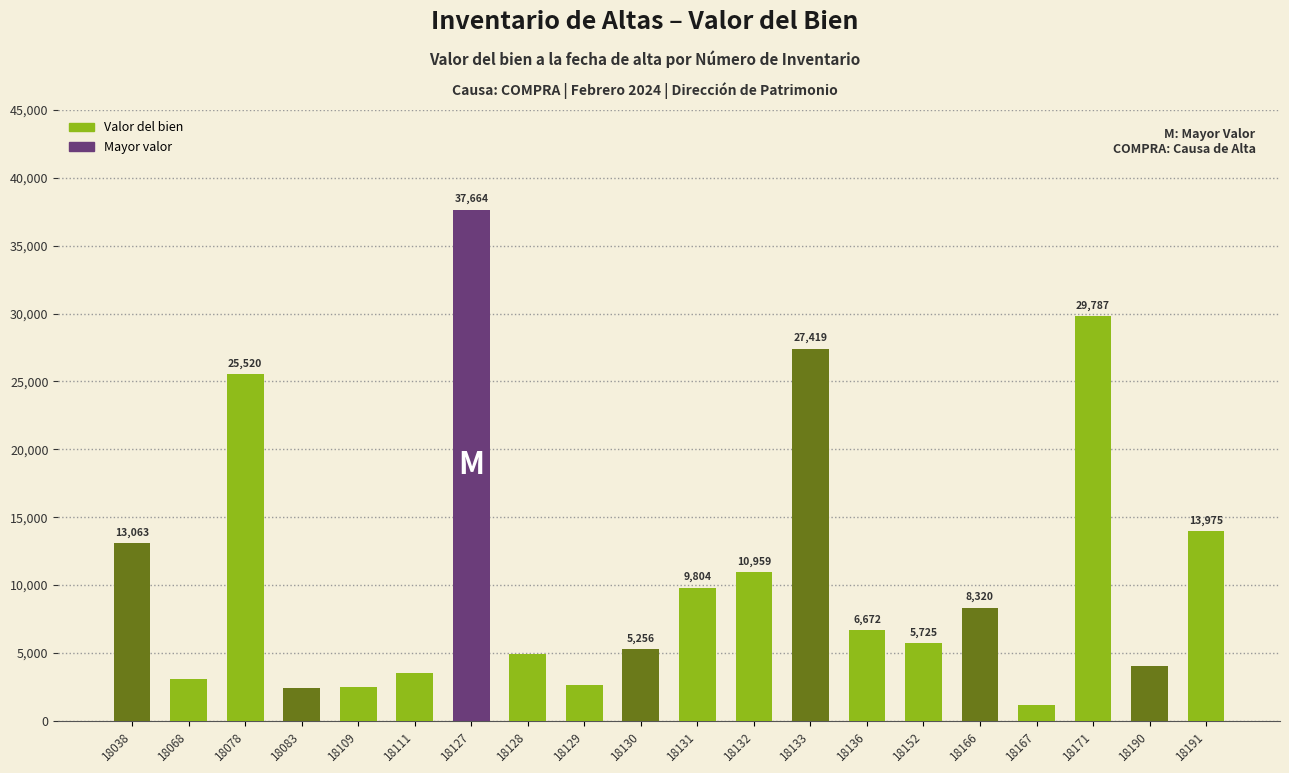

Approximately how many times larger is the value at 18130 compared to 18109?

2.1